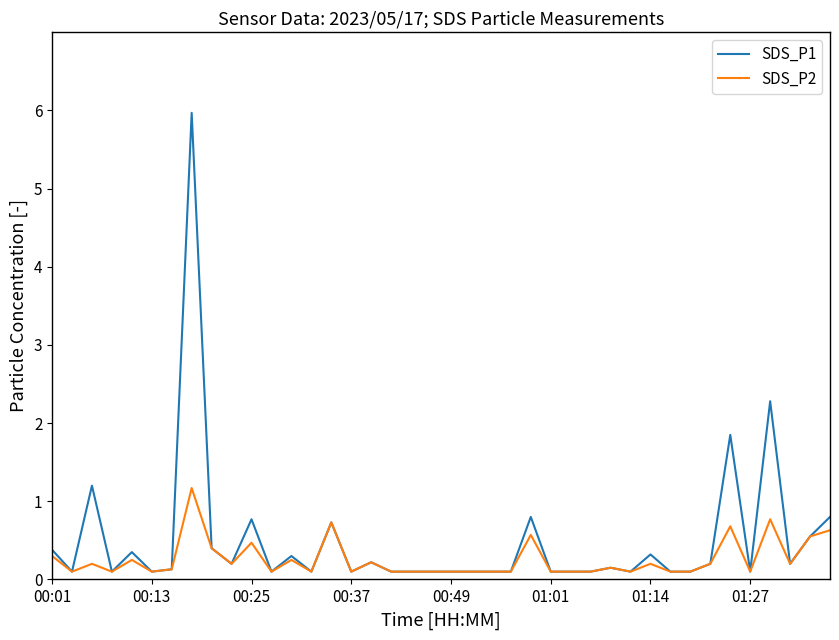

List the series in order of their peak value, highest first.

SDS_P1, SDS_P2